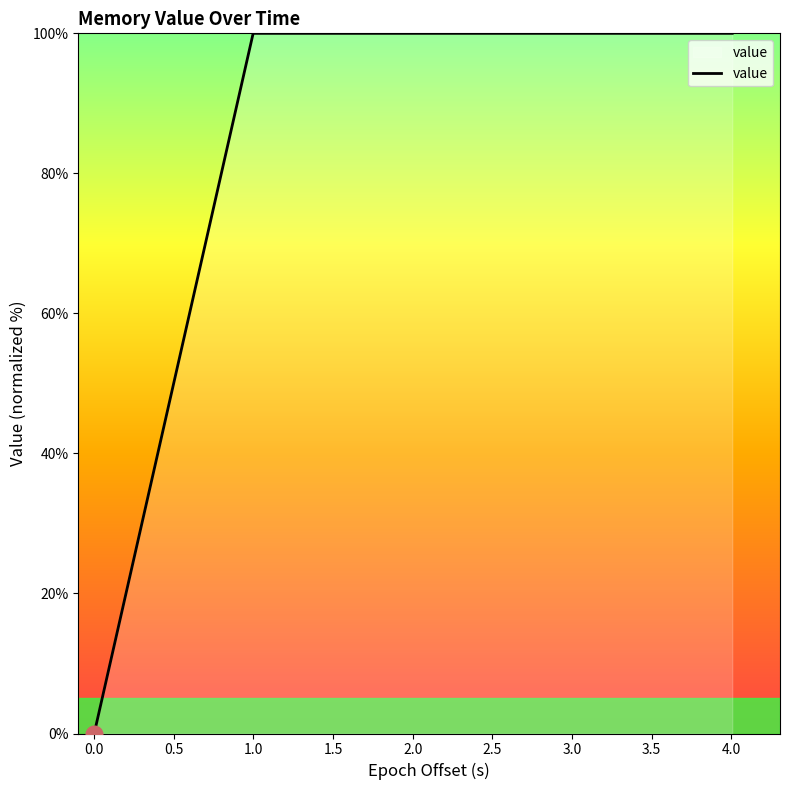

What is the greatest value displayed?

100.0